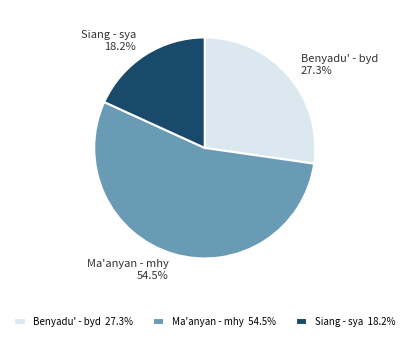

What is the ratio of the value at Ma'anyan - mhy to the value at Benyadu' - byd?

2.0